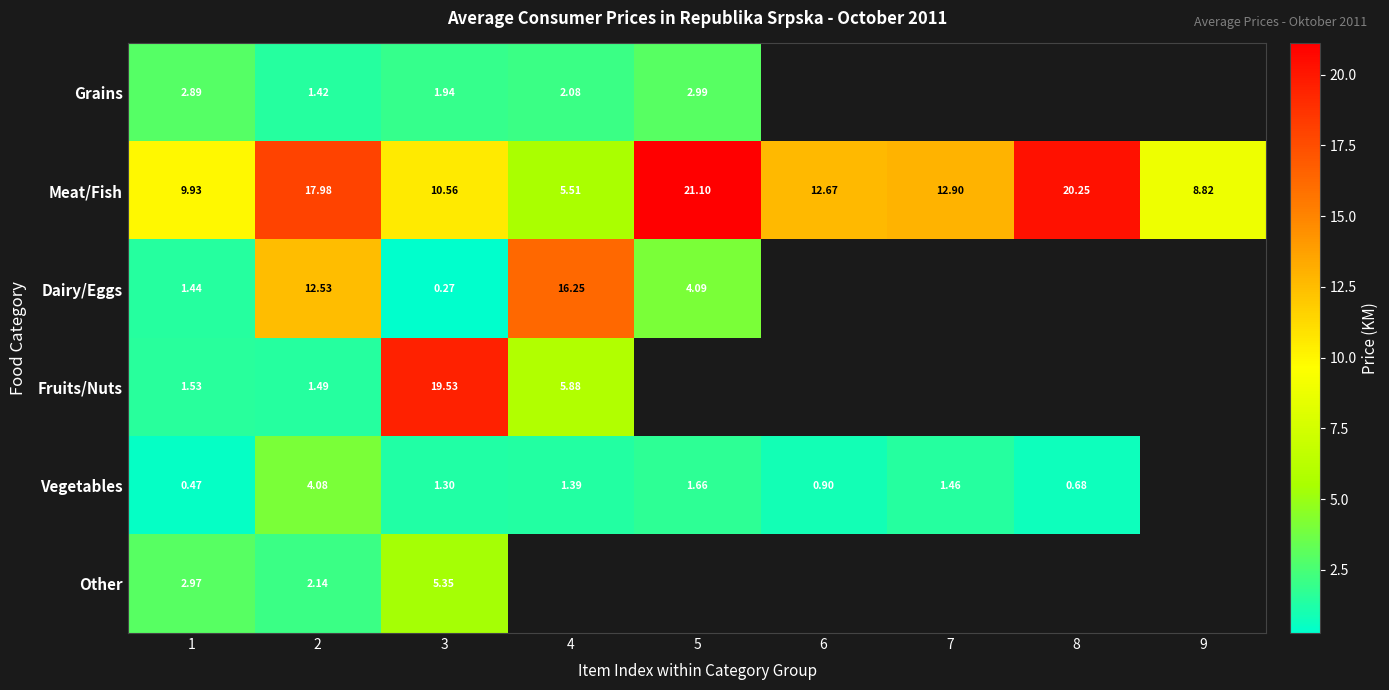

At 1, list the series in order from smallest to largest.

Vegetables, Dairy/Eggs, Fruits/Nuts, Grains, Other, Meat/Fish